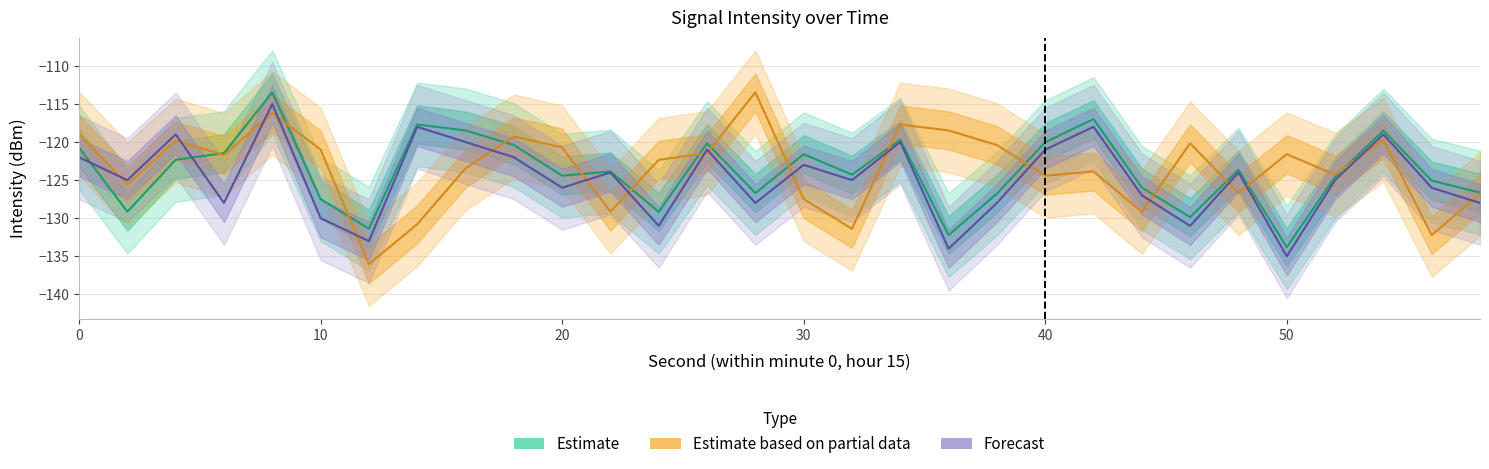

Does the chart have visible grid lines?

Yes